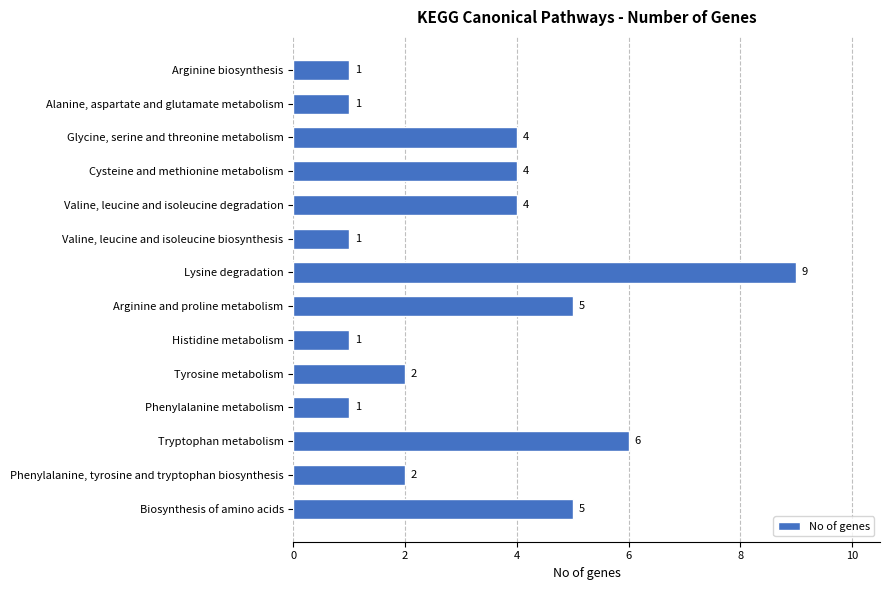

Reading top to bottom, list all the values displayed in this chart.

Arginine biosynthesis=1	Alanine, aspartate and glutamate metabolism=1	Glycine, serine and threonine metabolism=4	Cysteine and methionine metabolism=4	Valine, leucine and isoleucine degradation=4	Valine, leucine and isoleucine biosynthesis=1	Lysine degradation=9	Arginine and proline metabolism=5	Histidine metabolism=1	Tyrosine metabolism=2	Phenylalanine metabolism=1	Tryptophan metabolism=6	Phenylalanine, tyrosine and tryptophan biosynthesis=2	Biosynthesis of amino acids=5